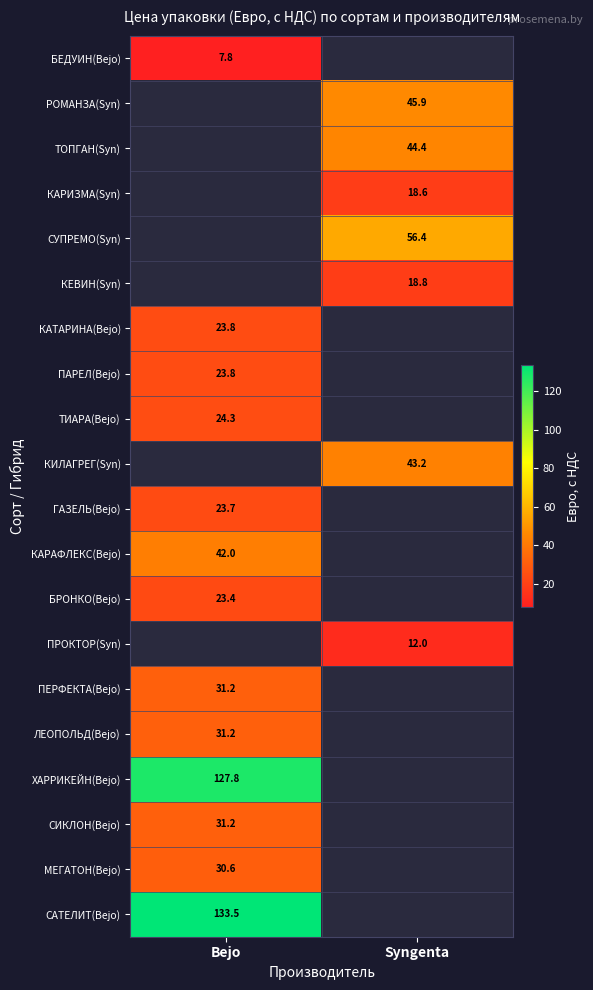

The value of ПЕРФЕКТА(Bejo) at Bejo is 31.2. True or false?

True